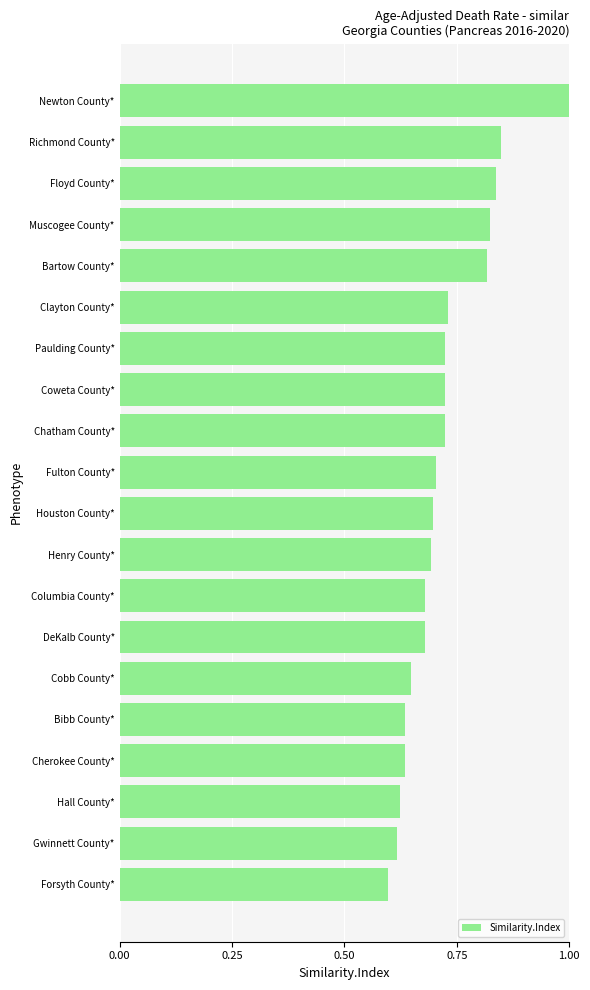

What is the difference between the maximum and second lowest values?

0.4